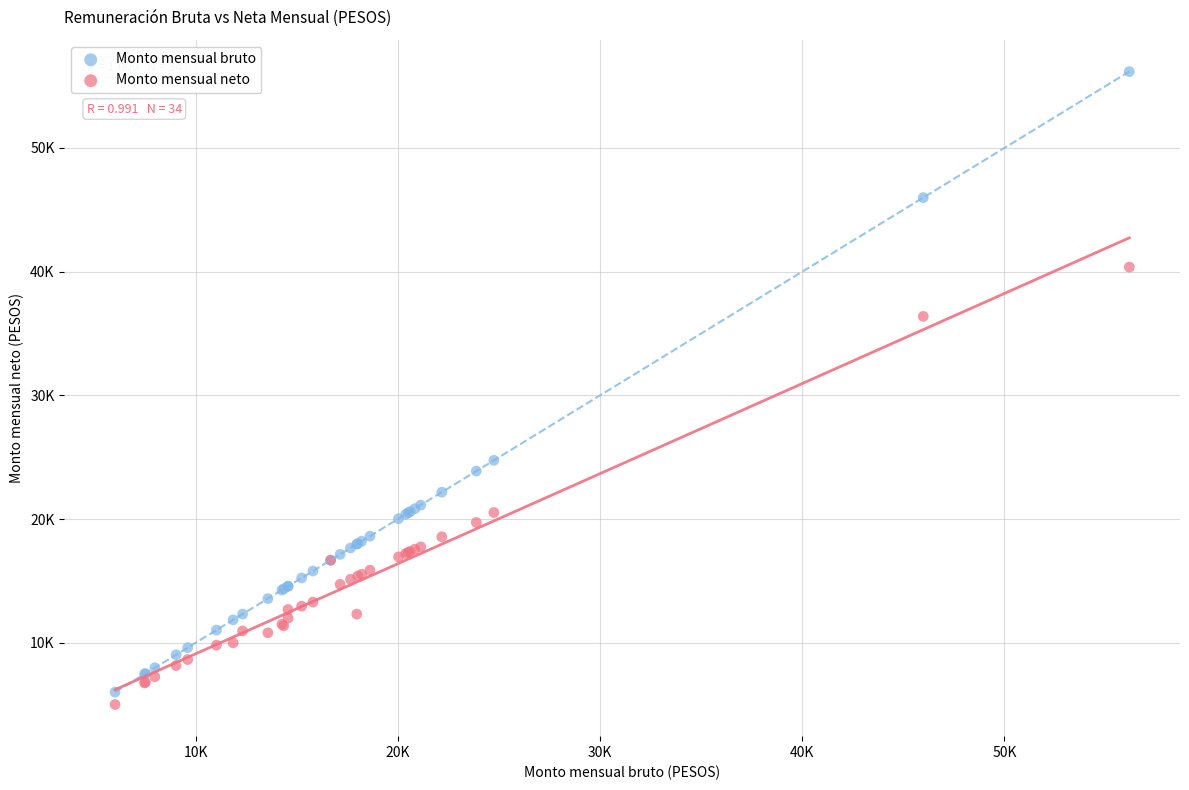

What are all the series names shown in the legend?

Monto mensual bruto, Monto mensual neto